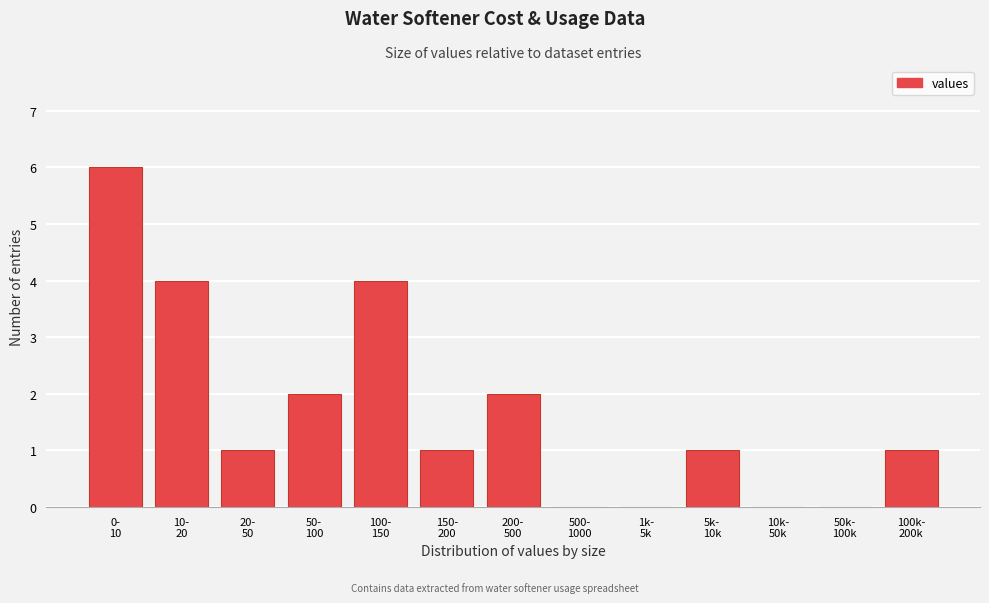

What is the greatest value displayed?

6